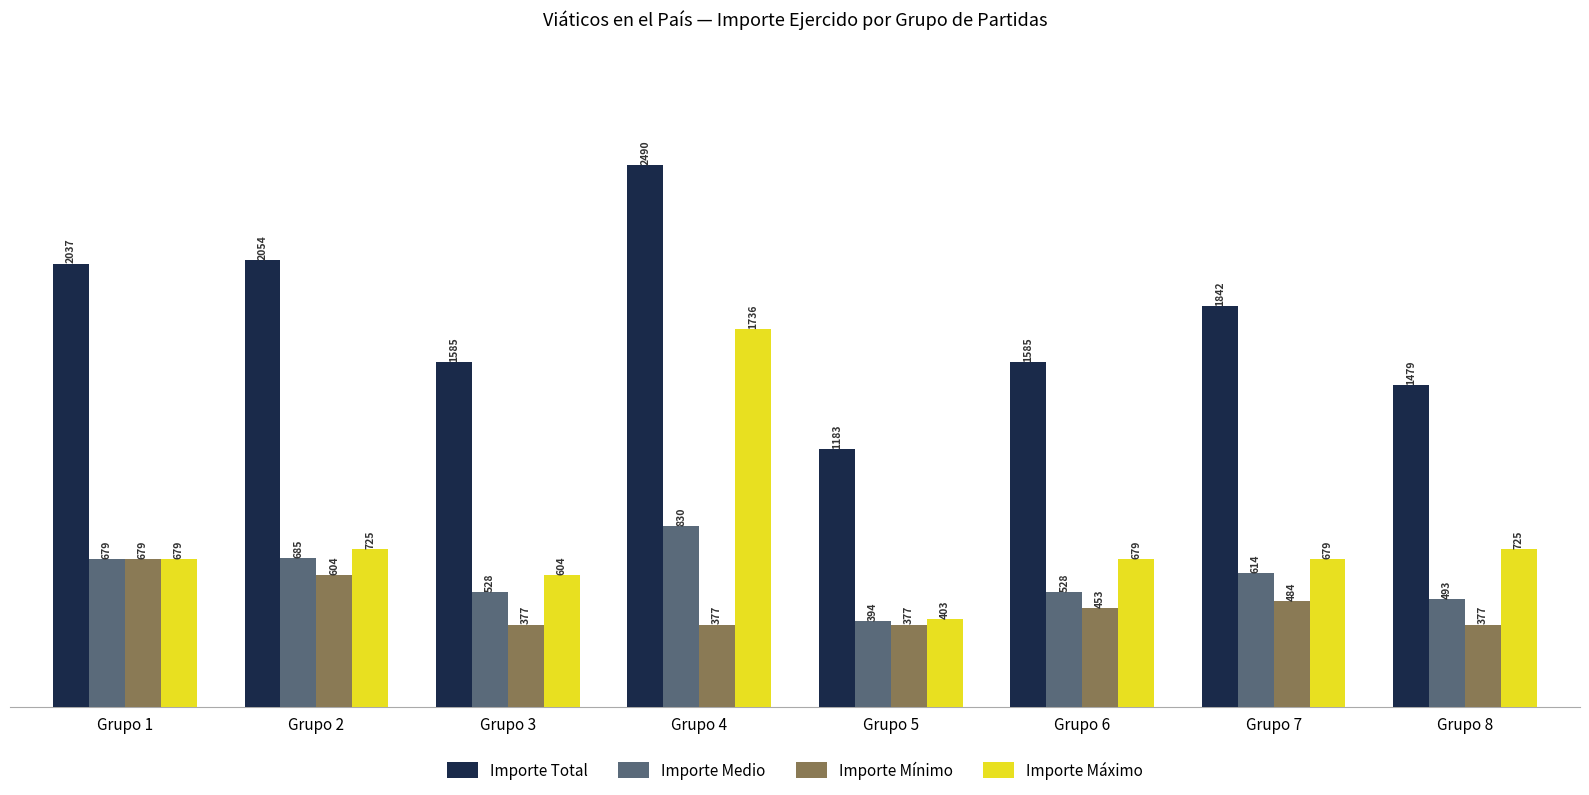

What is the value of the Importe Máximo bar at the 2nd from the left?

725.0